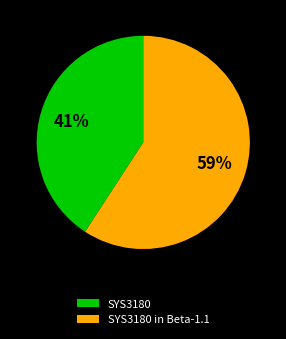

To the nearest percent, what is the average slice percentage?

50%